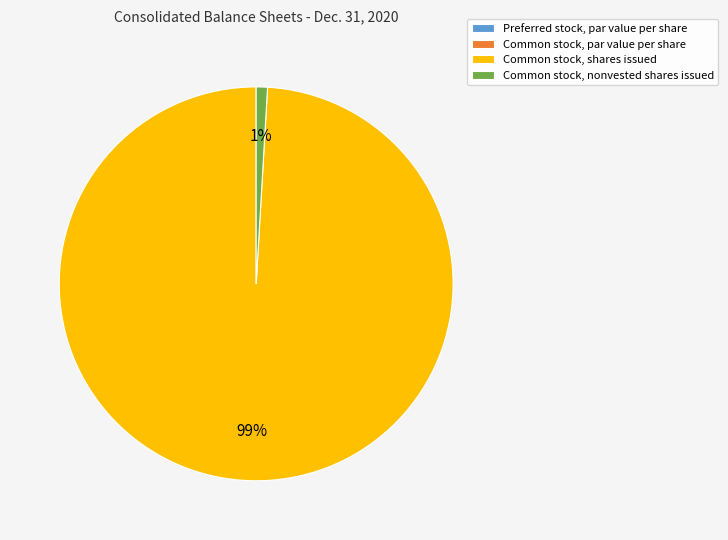

Which has a higher value, Common stock, nonvested shares issued or Common stock, shares issued?

Common stock, shares issued